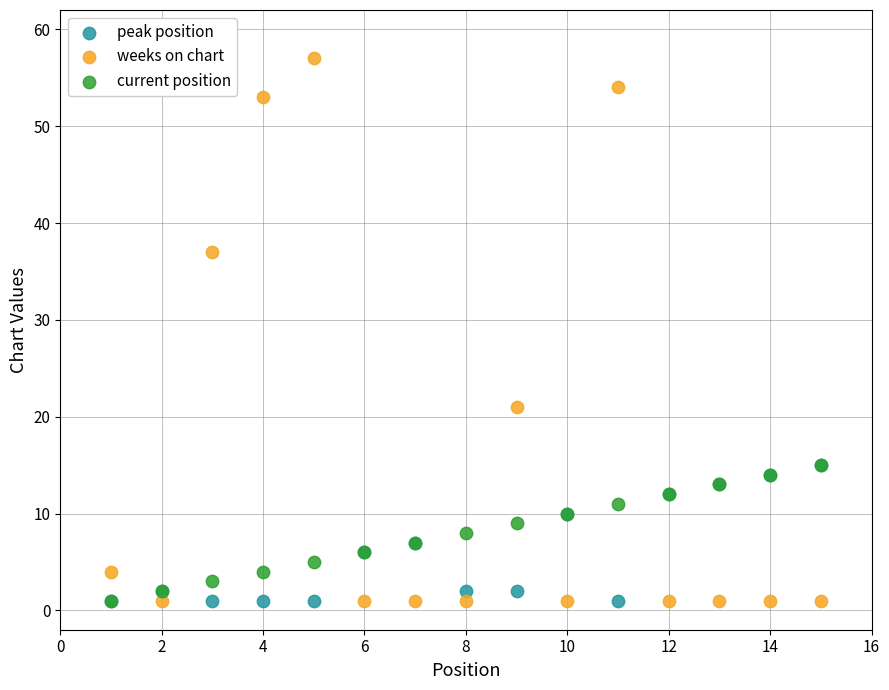

Which series has the largest Y range (max minus min)?

weeks on chart